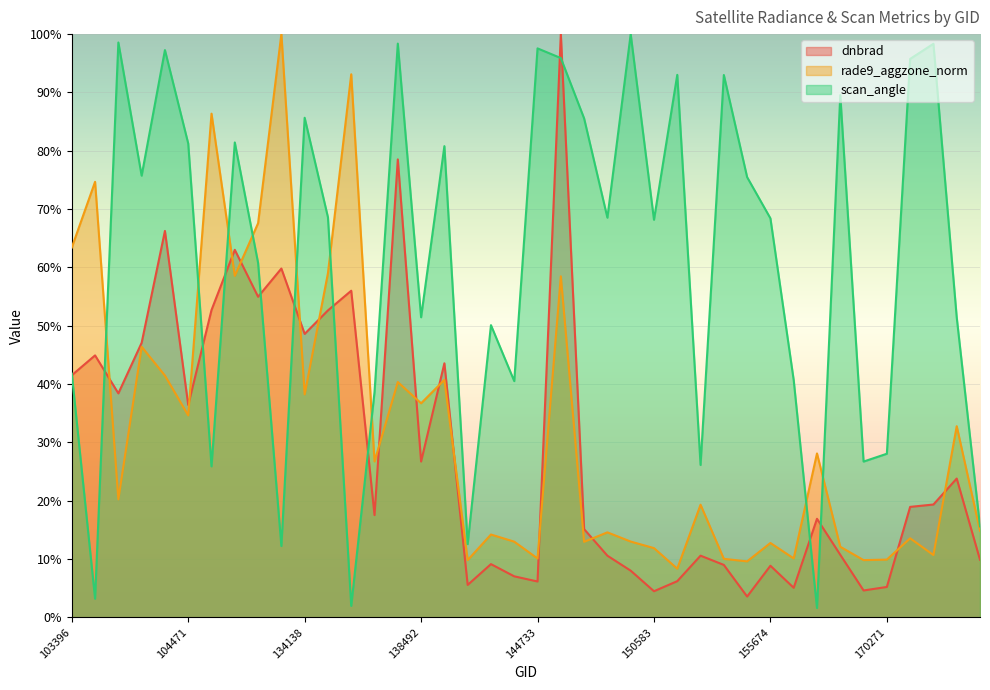

Reading left to right, list all the values displayed in this chart.

dnbrad: 103396=41.5	103515=44.9	103642=38.4	103877=47.1	103988=66.3	104471=36.4	132847=52.7	133209=63.0	133404=55.0	133762=59.8	134138=48.6	134322=52.6	134687=56.0	137903=17.5	137916=78.5	138492=26.7	139283=43.6	139866=5.6	140059=9.1	143752=7.0	144733=6.2	149468=100.0	149654=15.1	149840=10.6	150015=8.0	150583=4.5	151465=6.2	154133=10.6	154332=9.0	155473=3.6	155674=8.9	155856=5.1	156037=16.9	156413=10.7	169540=4.6	170271=5.2	170647=18.9	174539=19.4	175113=23.8	175304=9.9
rade9_aggzone_norm: 103396=63.4	103515=74.7	103642=20.2	103877=46.4	103988=41.5	104471=34.6	132847=86.4	133209=58.6	133404=67.6	133762=100.0	134138=38.2	134322=59.0	134687=93.1	137903=26.7	137916=40.3	138492=36.7	139283=40.7	139866=9.8	140059=14.2	143752=13.0	144733=10.1	149468=58.5	149654=13.0	149840=14.6	150015=13.0	150583=11.9	151465=8.3	154133=19.3	154332=10.0	155473=9.6	155674=12.8	155856=10.1	156037=28.1	156413=12.1	169540=9.8	170271=9.9	170647=13.6	174539=10.7	175113=32.8	175304=14.9
scan_angle: 103396=41.8	103515=3.2	103642=98.6	103877=75.7	103988=97.3	104471=81.2	132847=25.9	133209=81.4	133404=60.8	133762=12.2	134138=85.7	134322=68.6	134687=2.0	137903=38.6	137916=98.4	138492=51.5	139283=80.8	139866=12.6	140059=50.1	143752=40.5	144733=97.6	149468=95.9	149654=85.5	149840=68.5	150015=100.0	150583=68.2	151465=93.0	154133=26.1	154332=93.0	155473=75.5	155674=68.4	155856=40.7	156037=1.6	156413=89.5	169540=26.7	170271=28.1	170647=95.8	174539=98.3	175113=51.4	175304=15.6